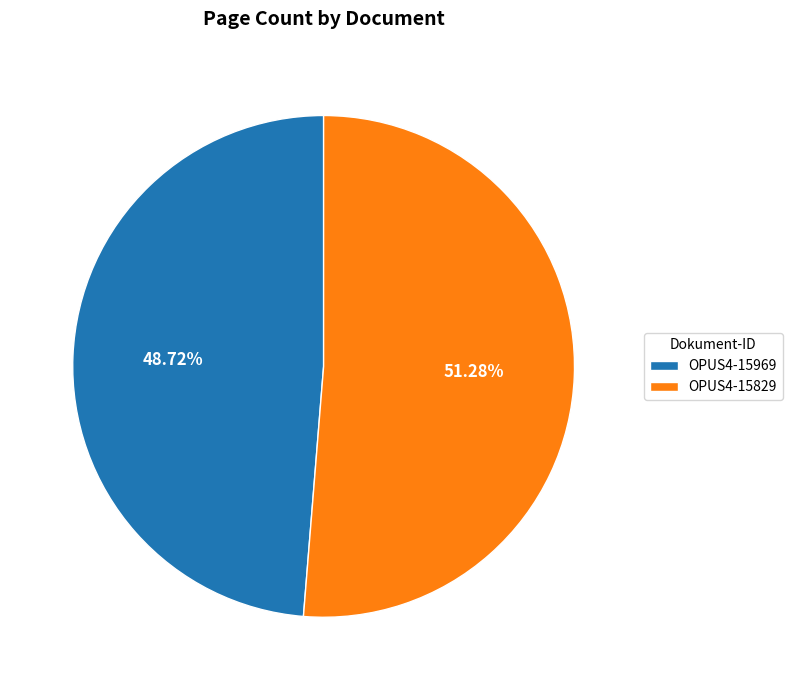

To the nearest percent, what portion does OPUS4-15829 represent?

51%